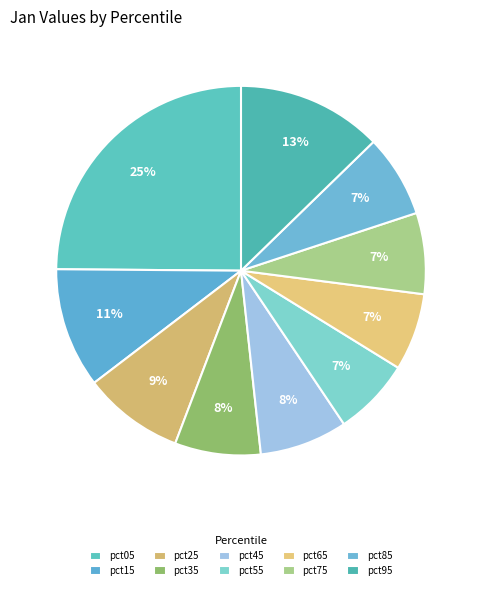

How many segments does this pie chart have?

10